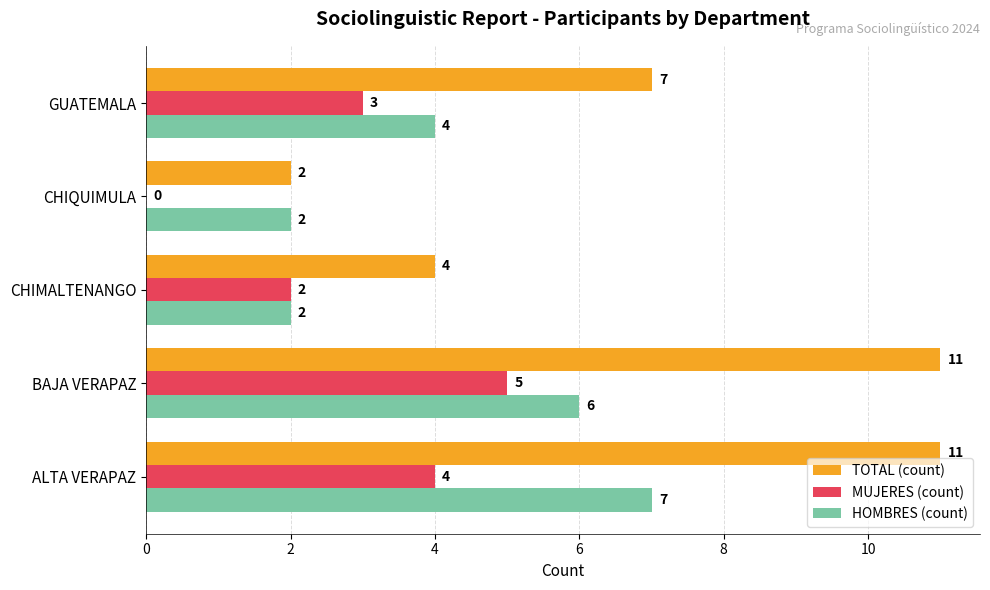

How many MUJERES (count) values are between 2 and 4?

3